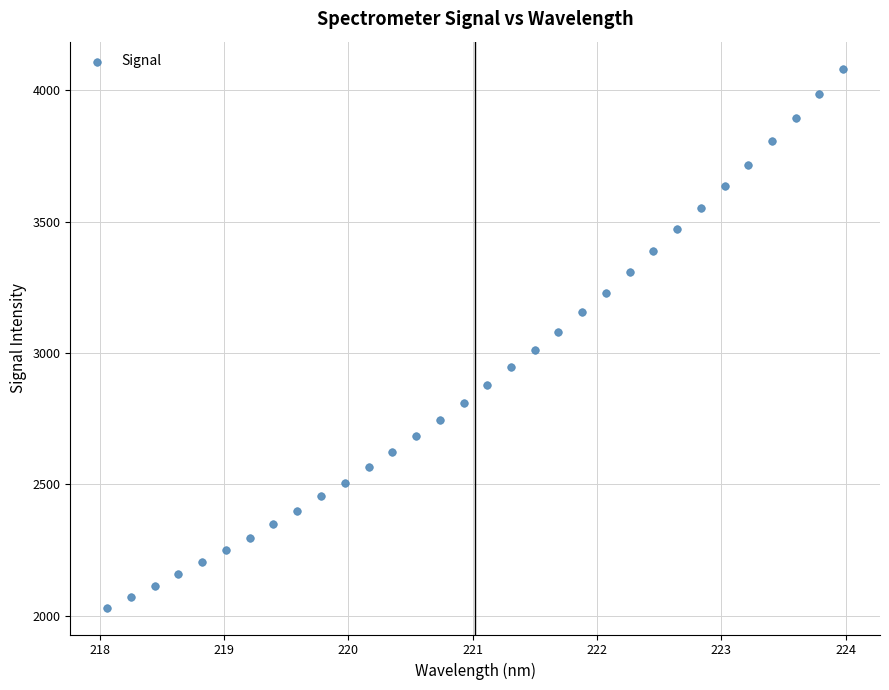

What is the range of Y values (max minus min)?

2050.6